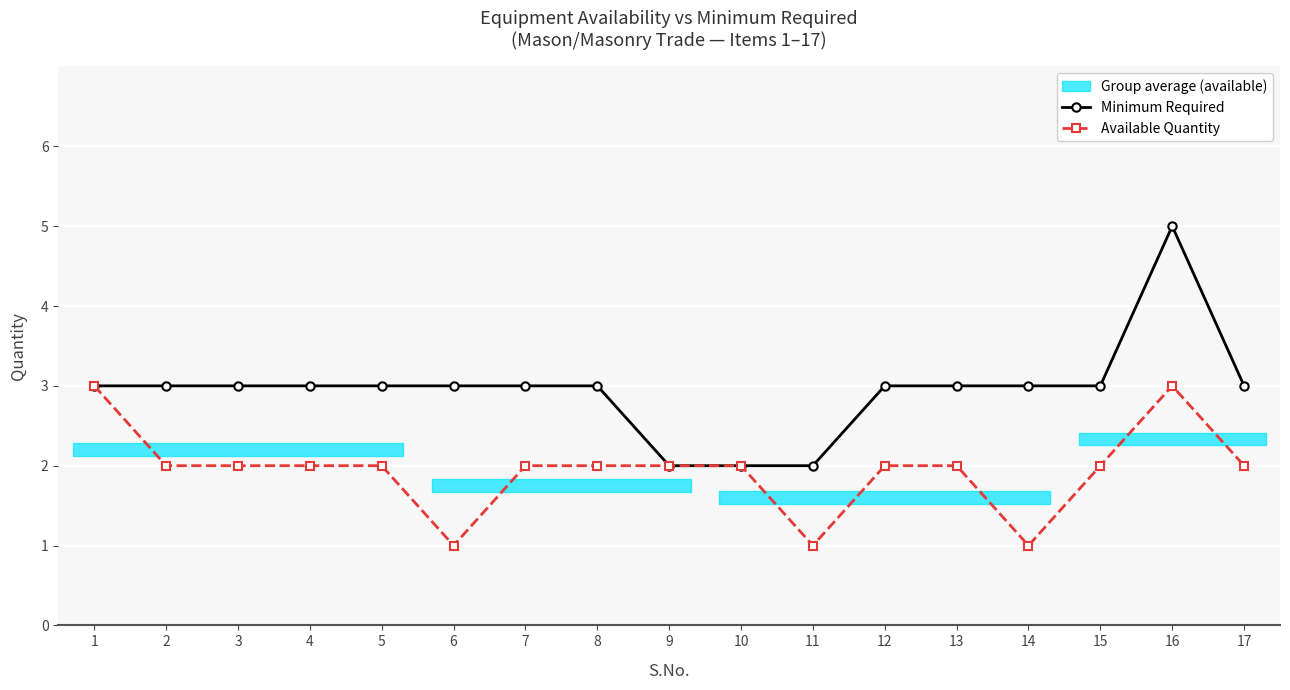

The Available Quantity series shows 2 at 5. True or false?

True